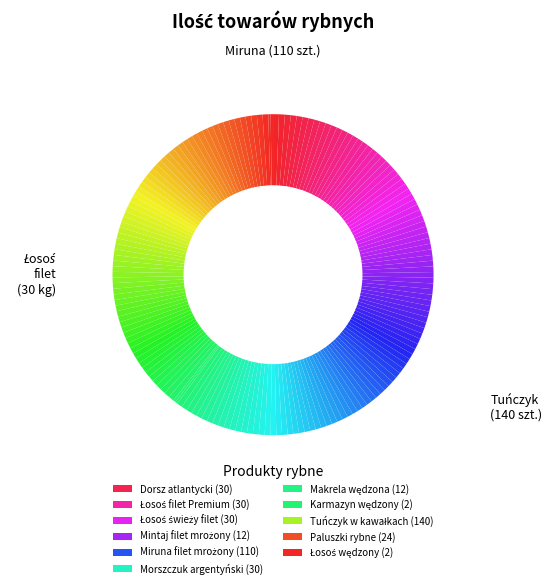

What is the smallest slice in the pie chart?

Karmazyn wędzony